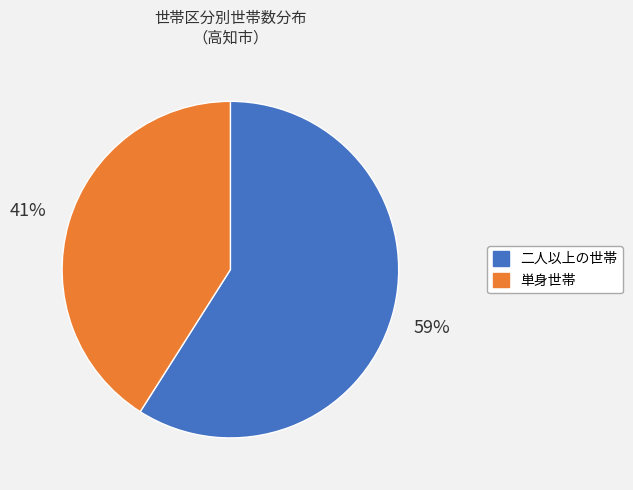

What percentage is the 単身世帯 slice, to the nearest percent?

41%